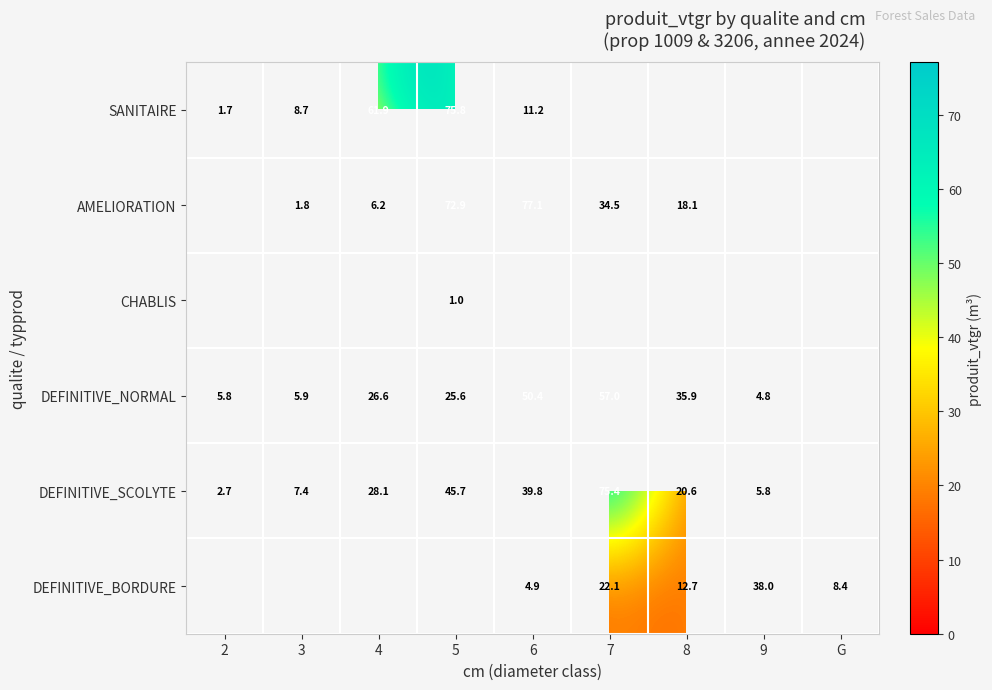

At which label does DEFINITIVE_NORMAL first exceed 26?

4